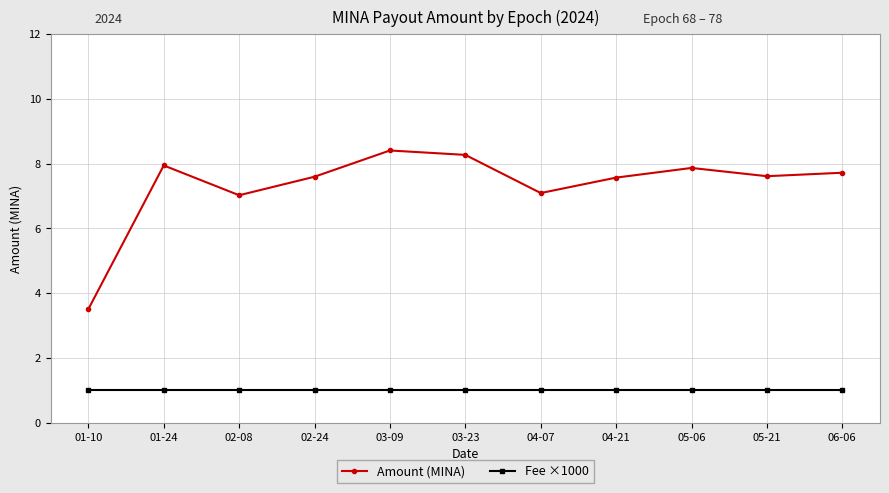

What are all the series names shown in the legend?

Amount (MINA), Fee ×1000